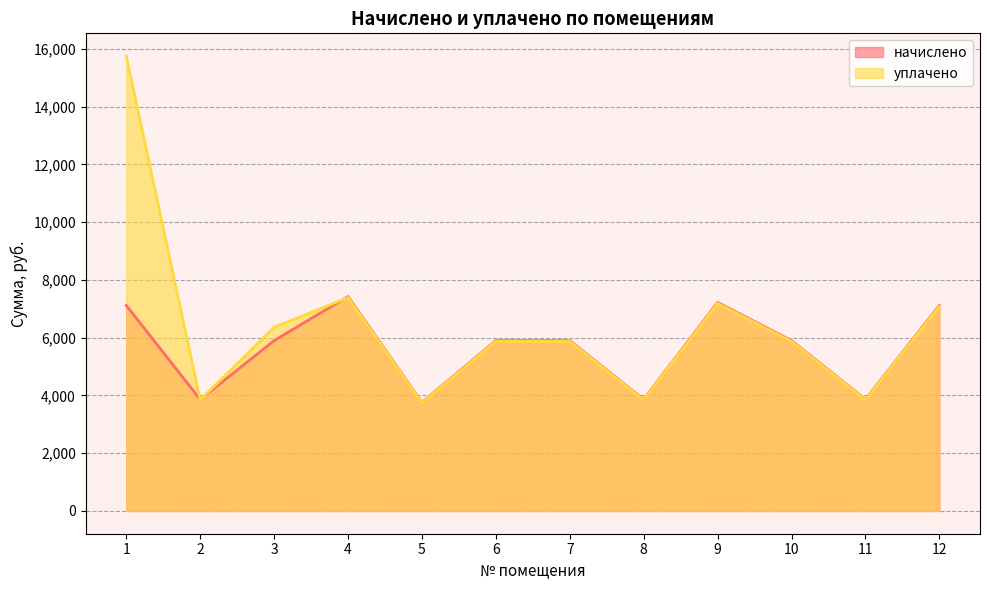

How many series are shown in this chart?

2